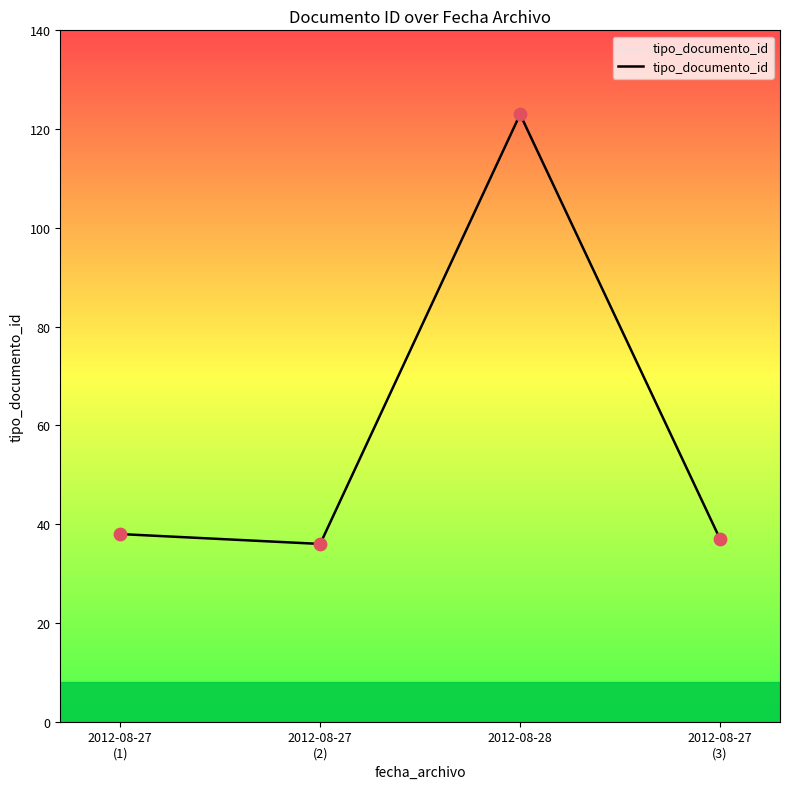

Between 2012-08-28 and 2012-08-27
(3), which is larger?

2012-08-28